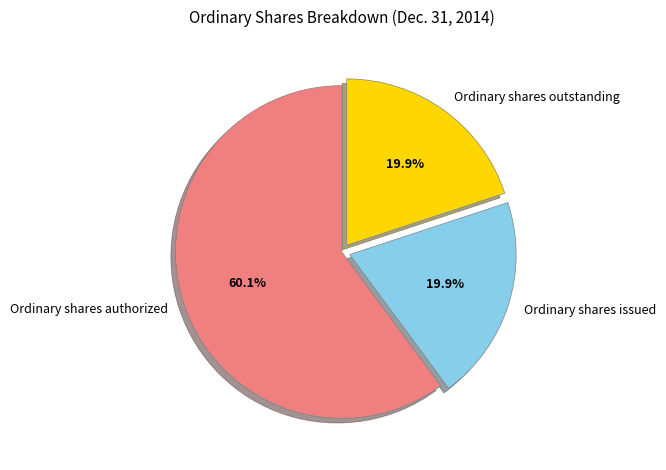

To the nearest percent, what is the difference between the largest and smallest slice percentages?

40%